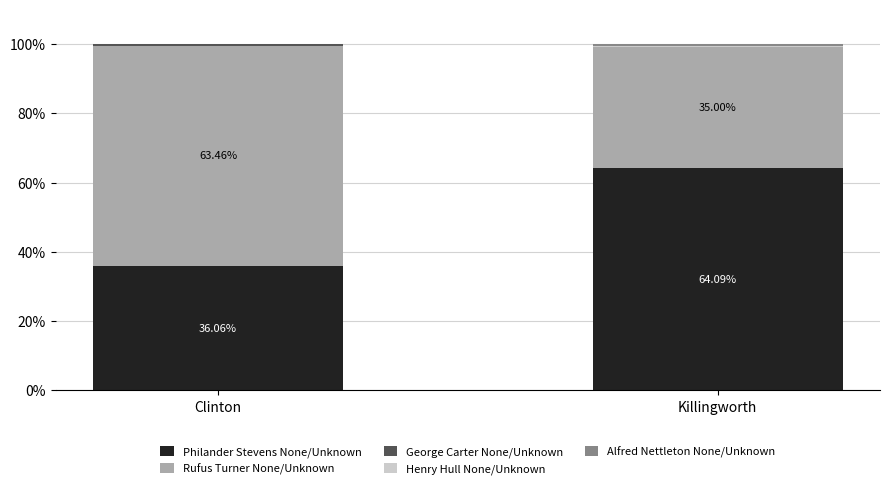

At which label does Philander Stevens None/Unknown reach its peak?

Killingworth